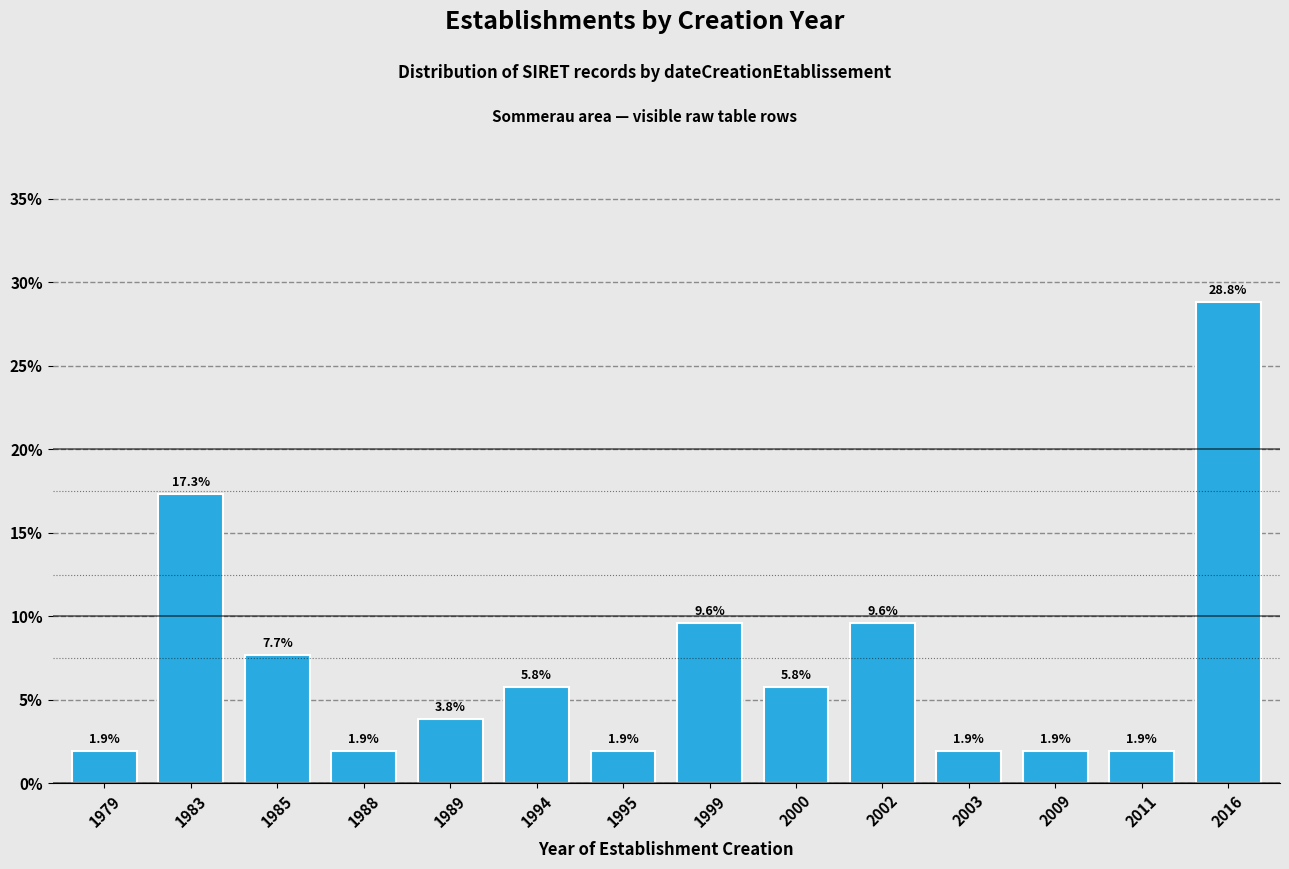

Reading left to right, list all the values displayed in this chart.

1979=1.9	1983=17.3	1985=7.7	1988=1.9	1989=3.8	1994=5.8	1995=1.9	1999=9.6	2000=5.8	2002=9.6	2003=1.9	2009=1.9	2011=1.9	2016=28.8